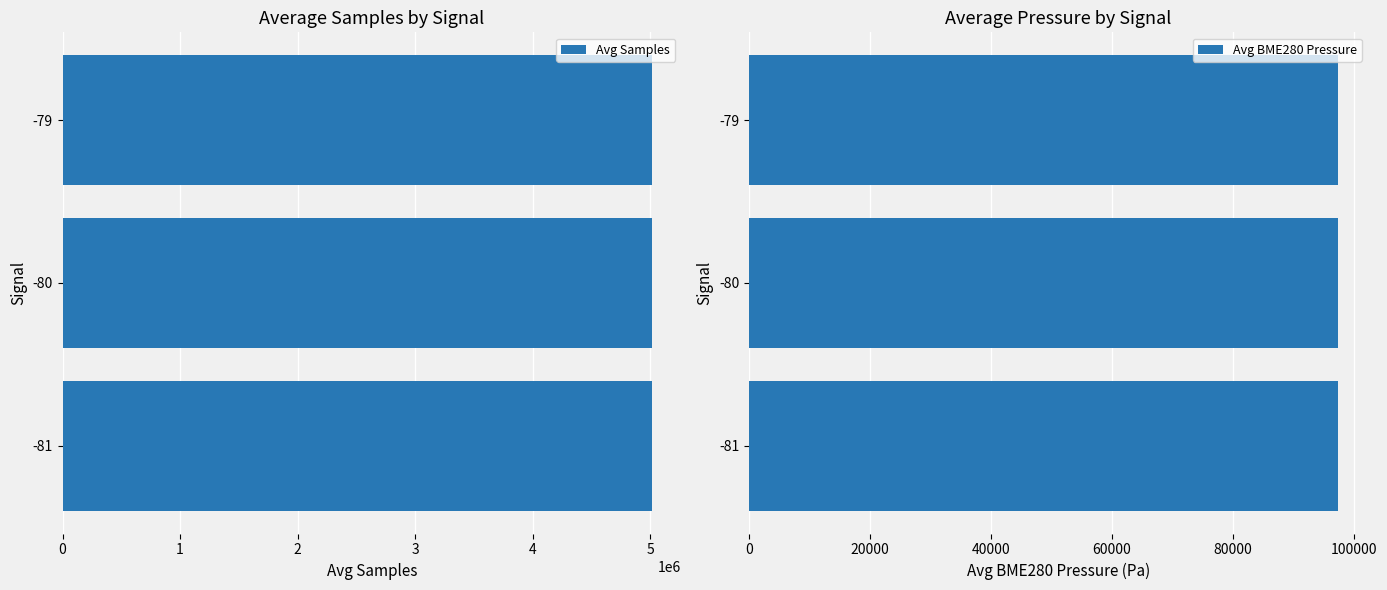

List the series in order of their overall mean, highest first.

Avg Samples, Avg BME280 Pressure